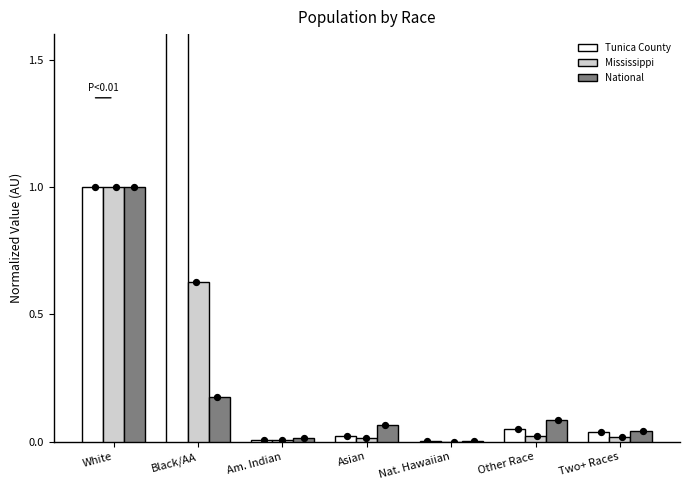

Which series has the largest total across all categories?

Tunica County